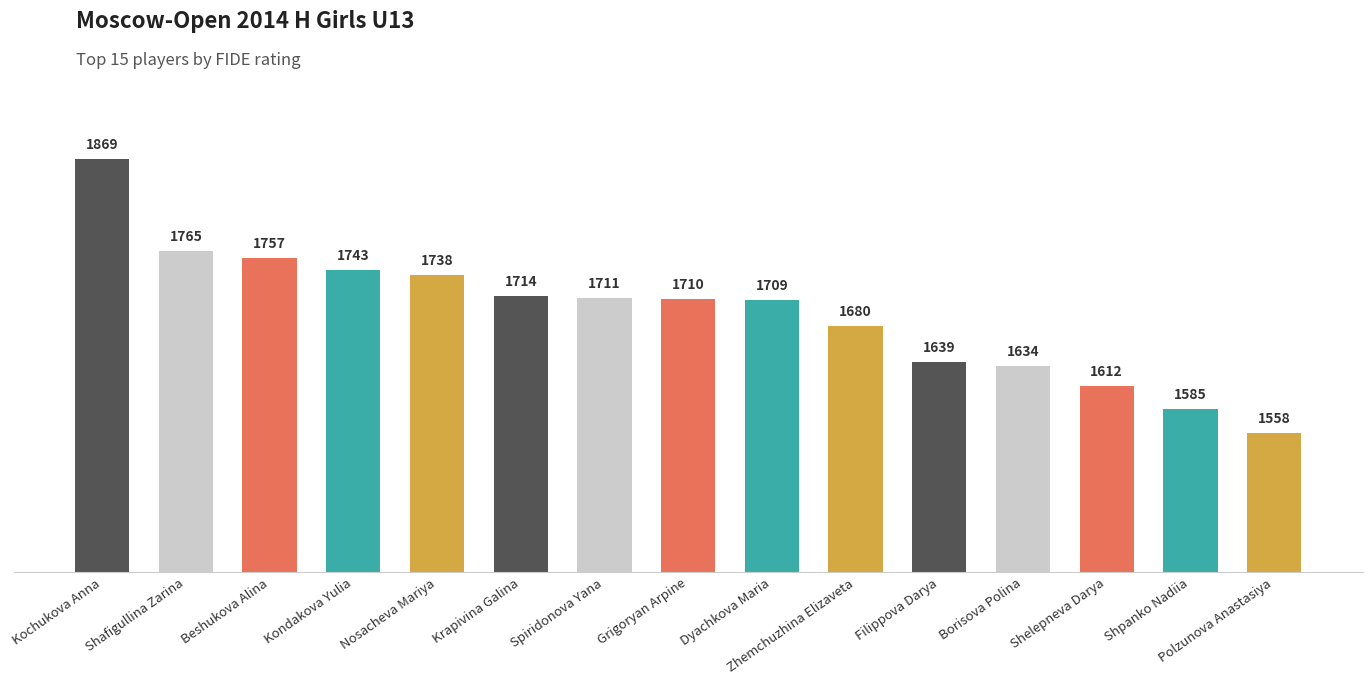

Reading left to right, list all the values displayed in this chart.

1869	1765	1757	1743	1738	1714	1711	1710	1709	1680	1639	1634	1612	1585	1558